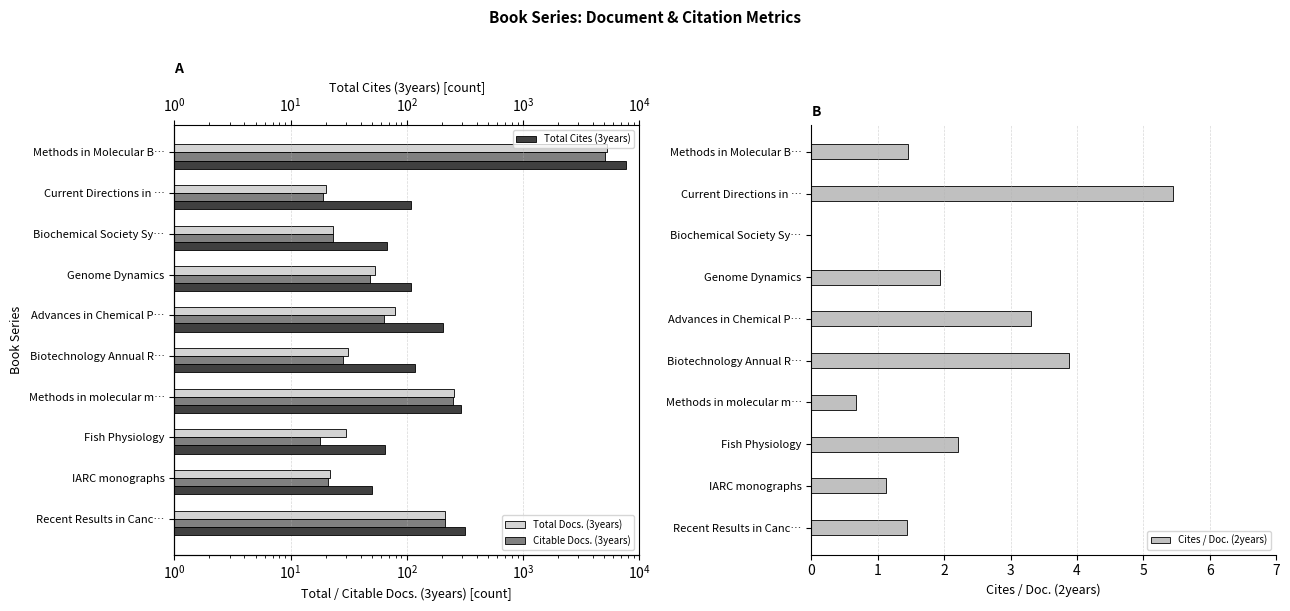

What is the maximum value for Cites / Doc. (2years)?

5.5